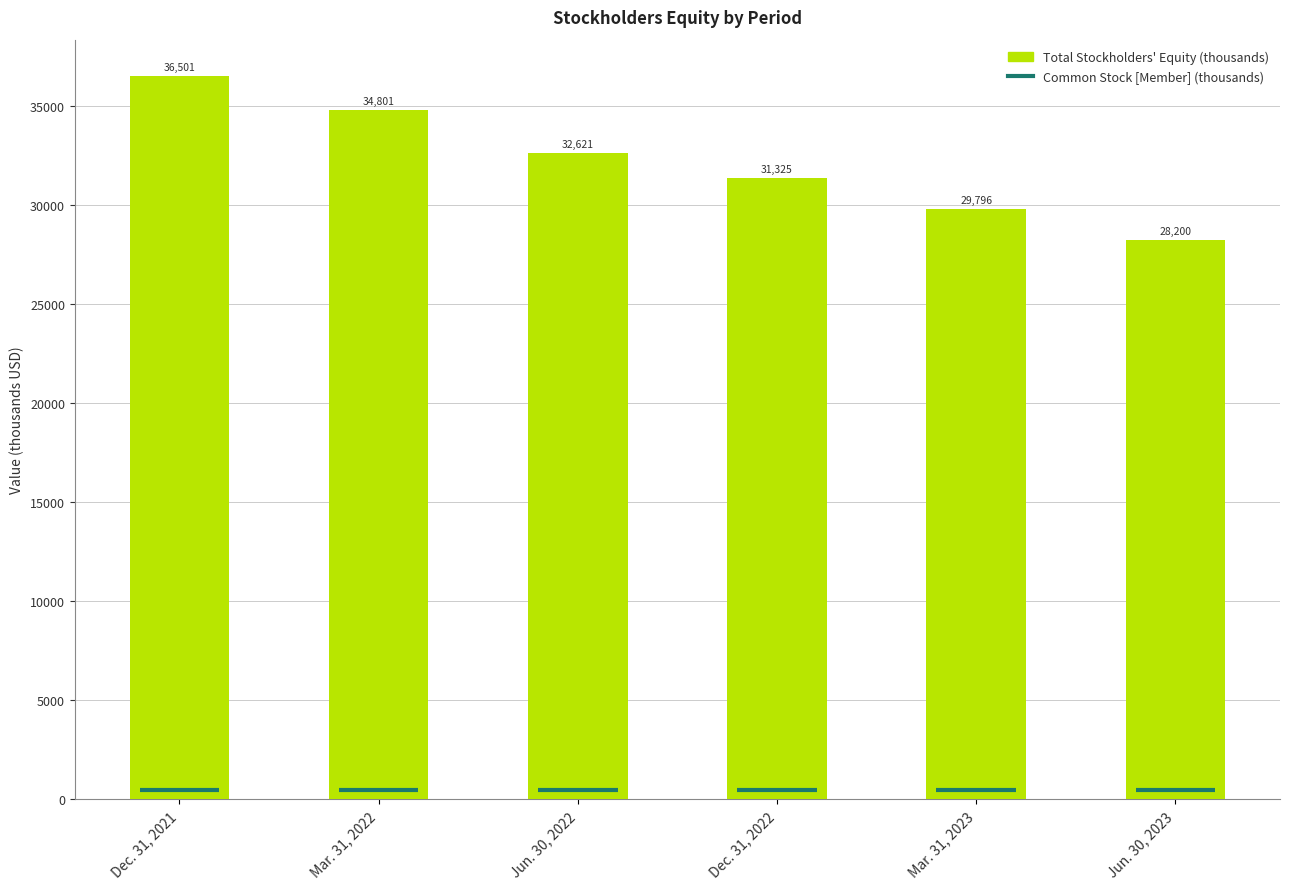

What is the value of the 2nd bar from the left?

34801.1